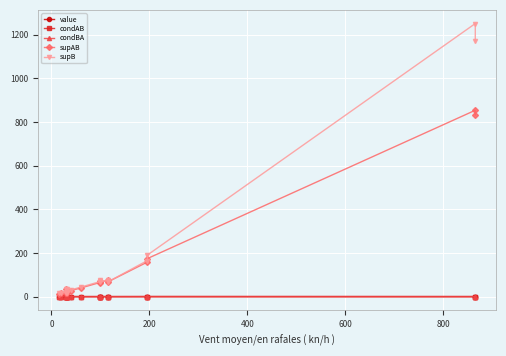

What is the value of the supAB point at the 3rd from the left?

18.0